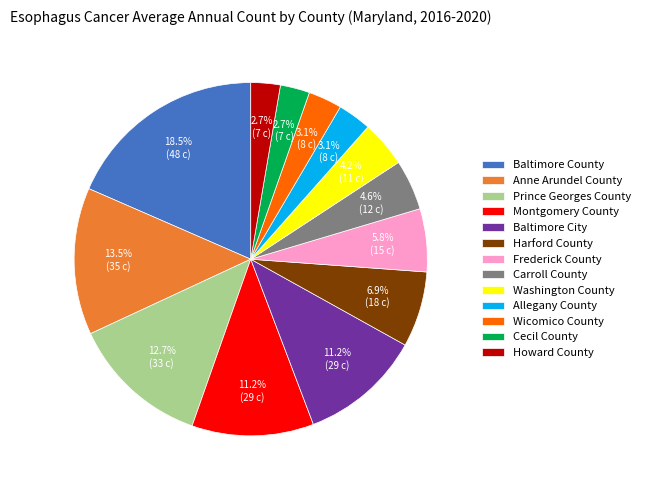

Is there a majority slice in this chart?

No